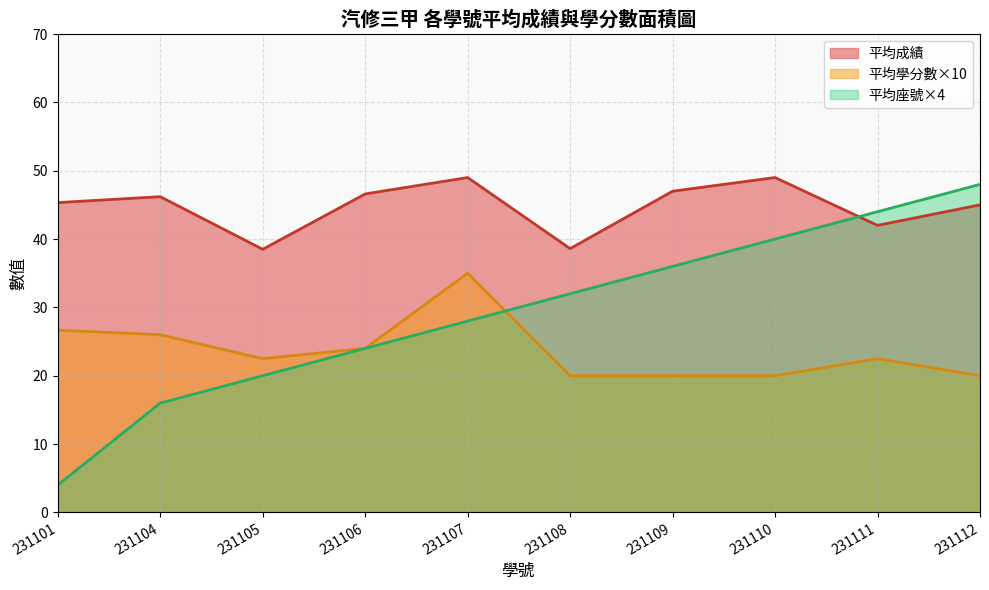

True or false: 平均座號×4 and 平均成績 intersect in this chart.

True